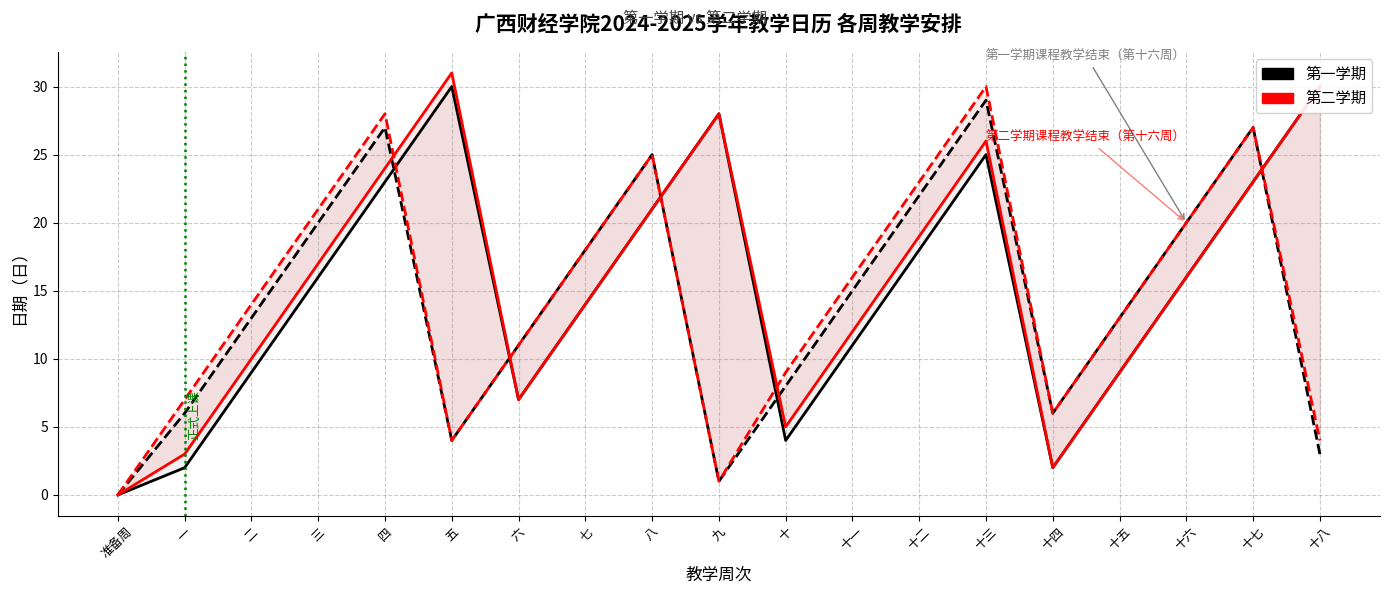

At which label is 第一学期（Mon） closest to 15?

三